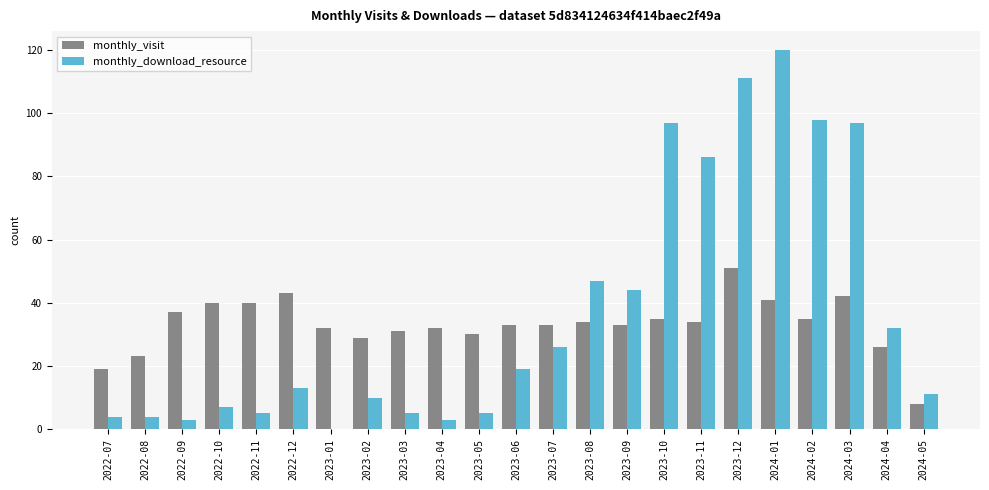

What is the spread (max minus min) of values at 2024-03?

55